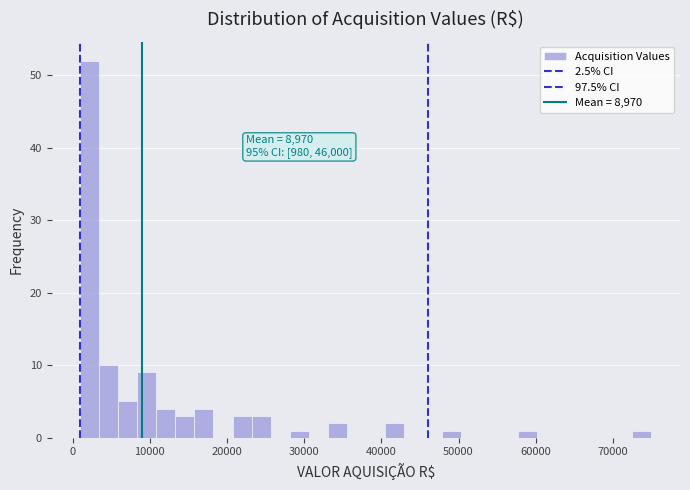

Around what value on the x-axis is the tallest bar? Give the approximate position of its centre, as read against the axis.

2000